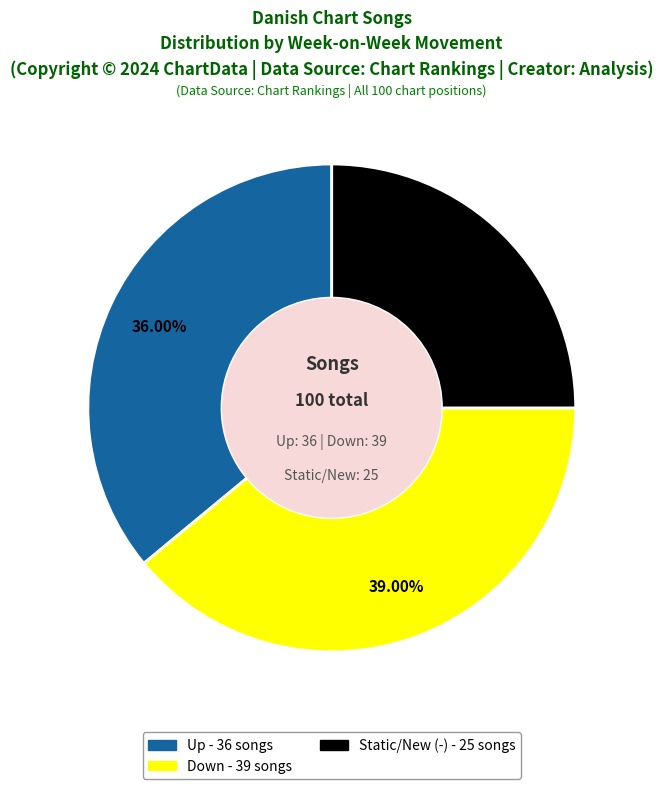

Is there a majority slice in this chart?

No